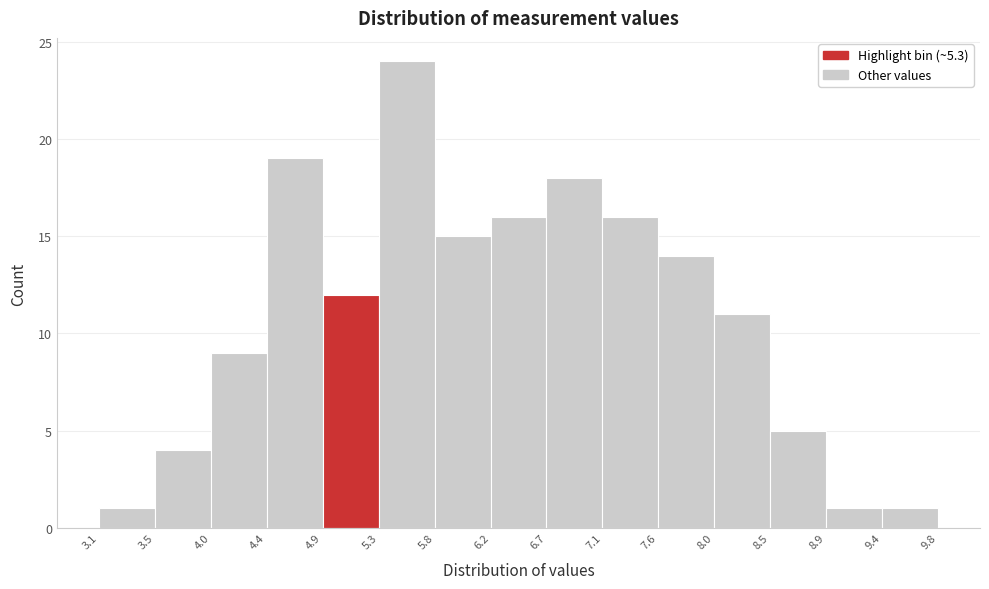

Over which range of the x-axis is the bar tallest?

5.3 to 5.8